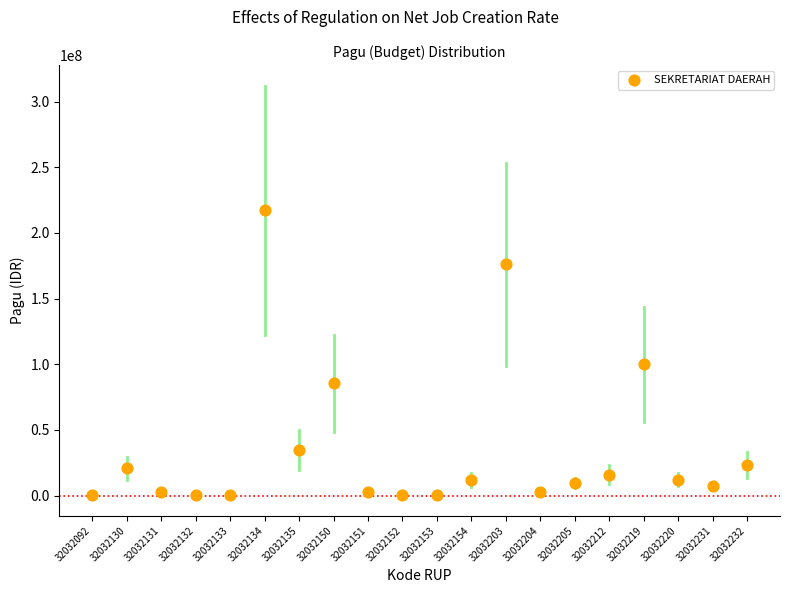

What Y value in the scatter plot is closest to 108800000?

99958000